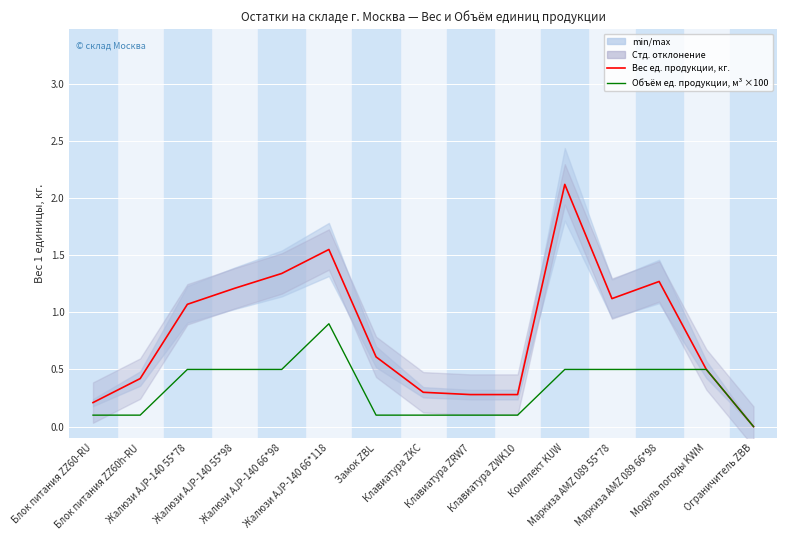

What is the label of the 15th point from the left?

Ограничитель ZBB